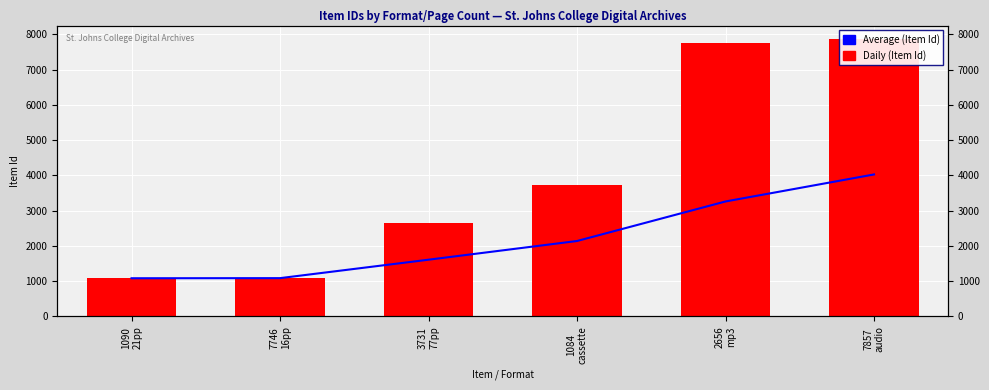

At which label does Daily (Item Id) reach its peak?

7857
audio